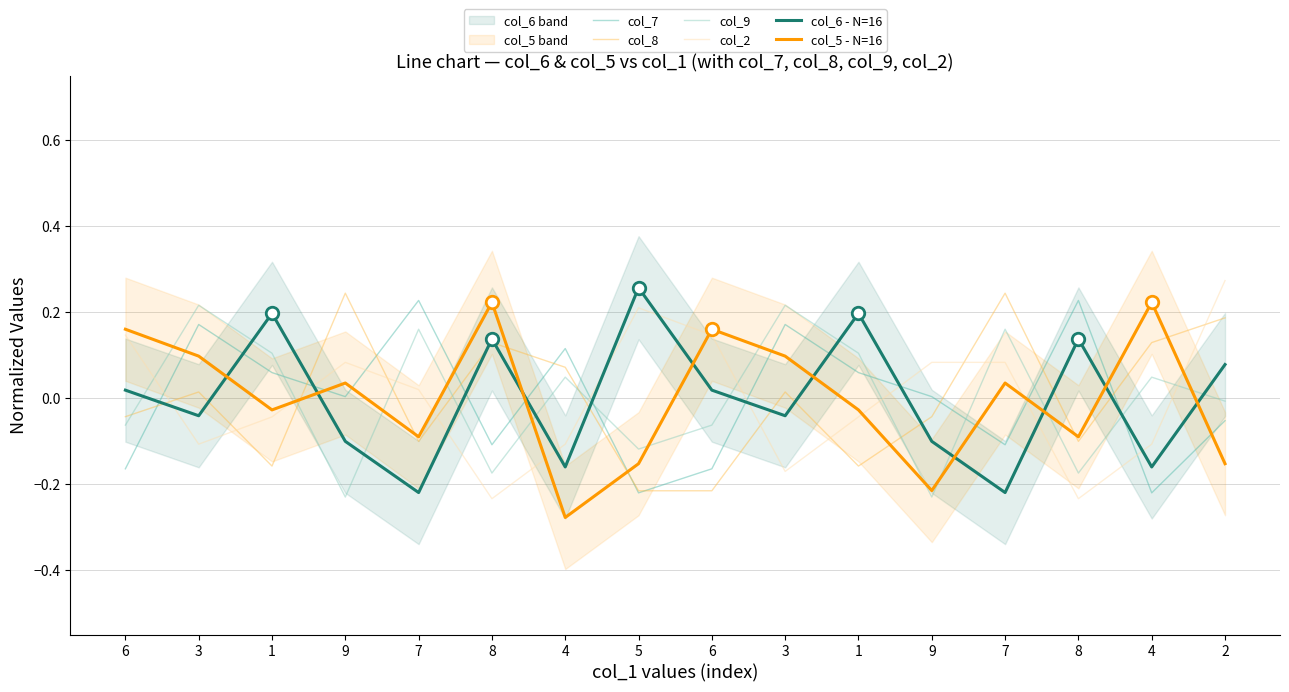

Which series has the widest spread of values?

col_2